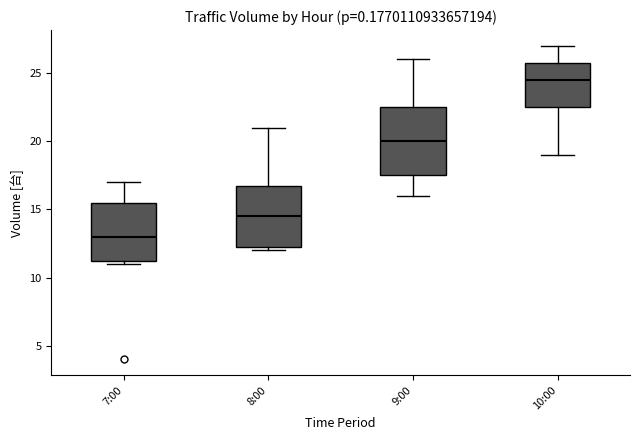

Which box has the highest median line?

10:00